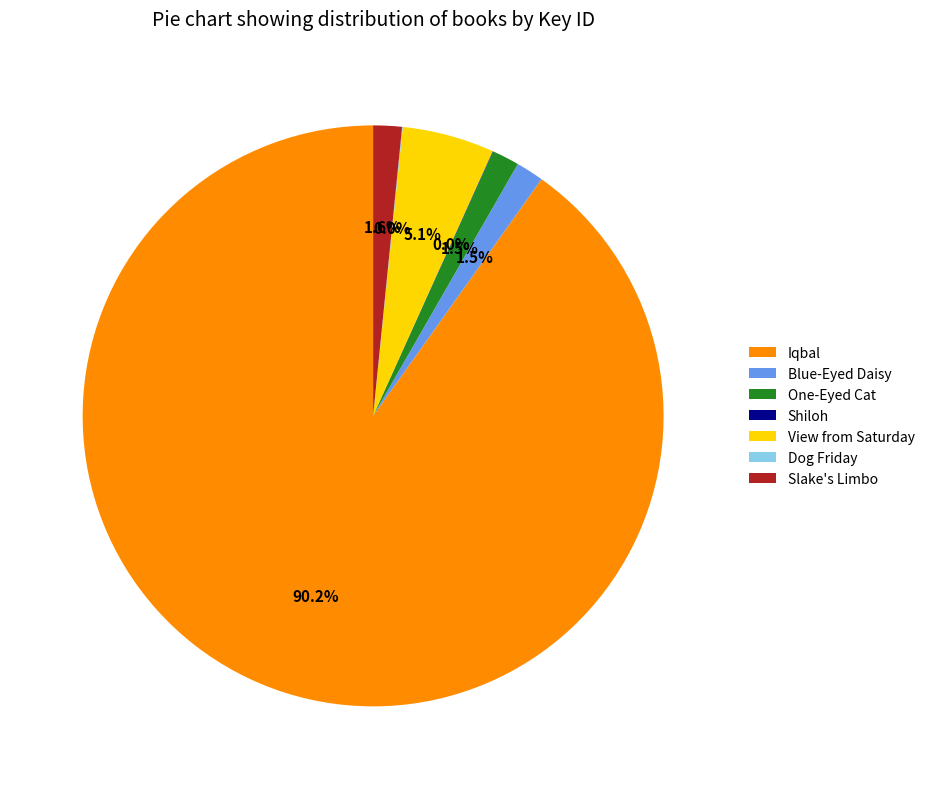

What portion of the pie excludes One-Eyed Cat?

98.5%